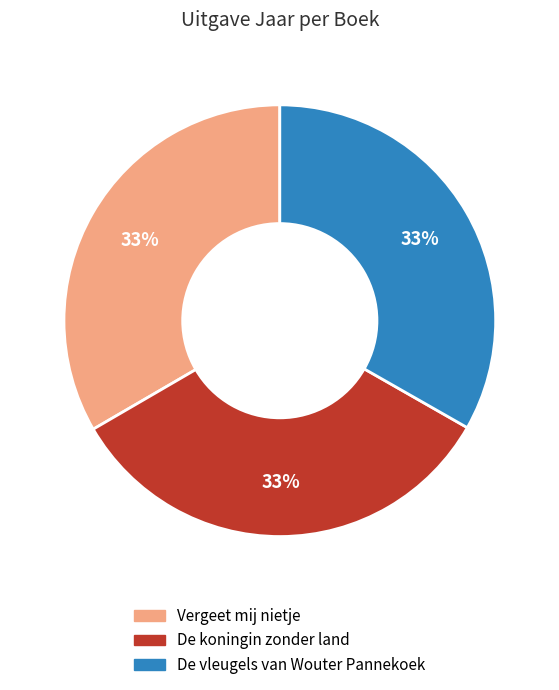

Approximately how many times larger is the value at De vleugels van Wouter Pannekoek compared to De koningin zonder land?

1.0